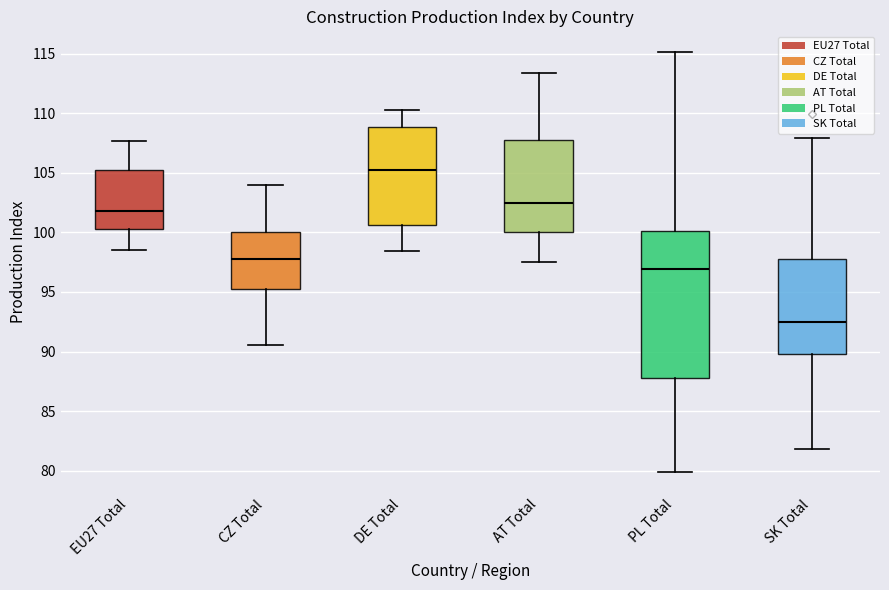

Where does the upper whisker of the box for DE Total end on the y-axis? The values are not printed on the chart, so give them approximately, as read against the axis.

110.5